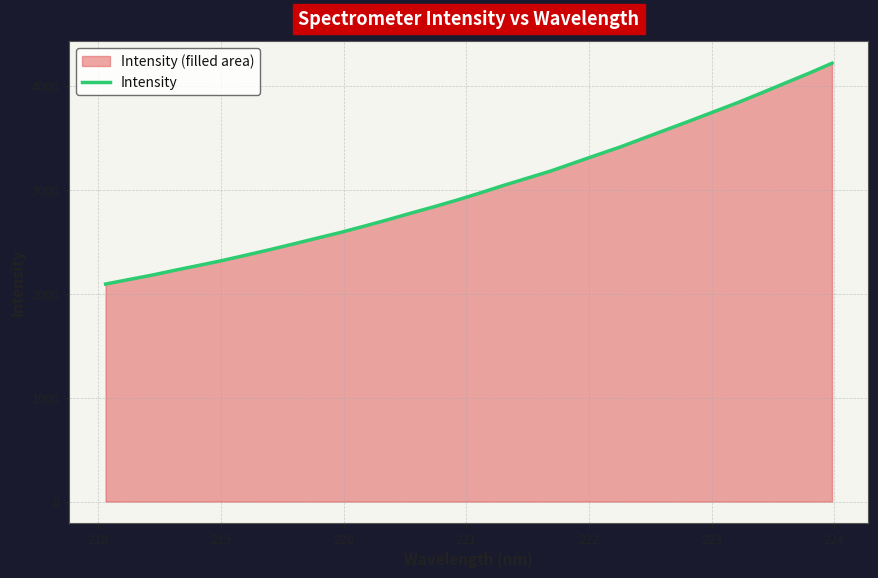

What is the maximum value shown in the chart?

4217.3